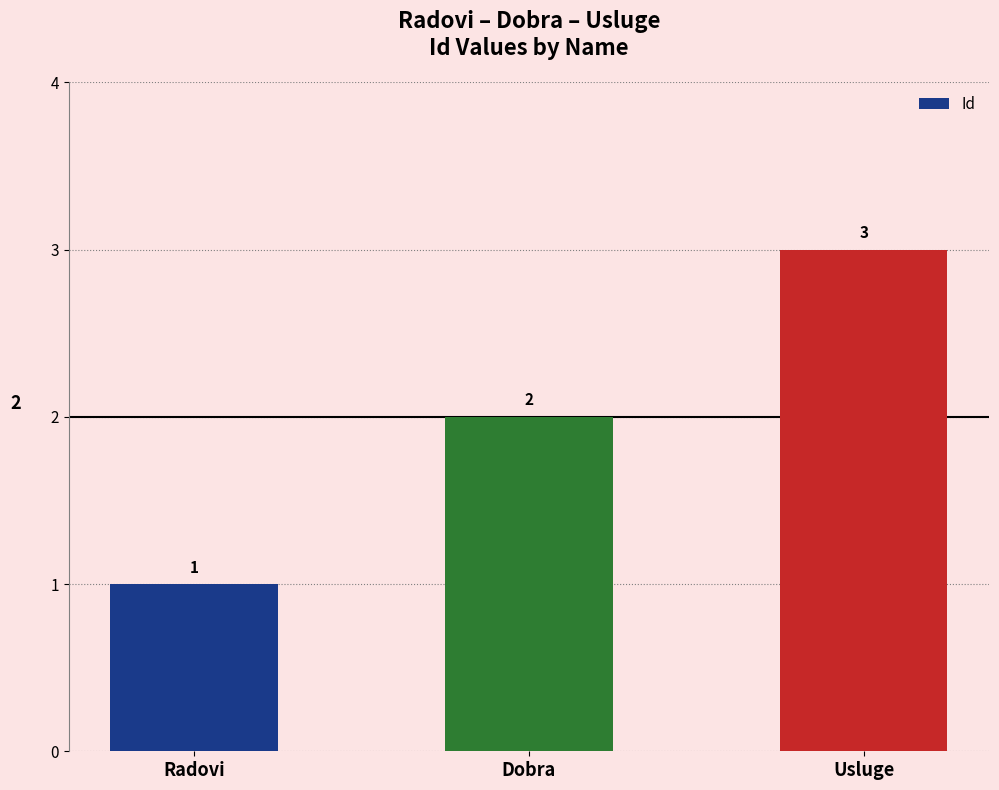

The value at Dobra is 2. True or false?

True